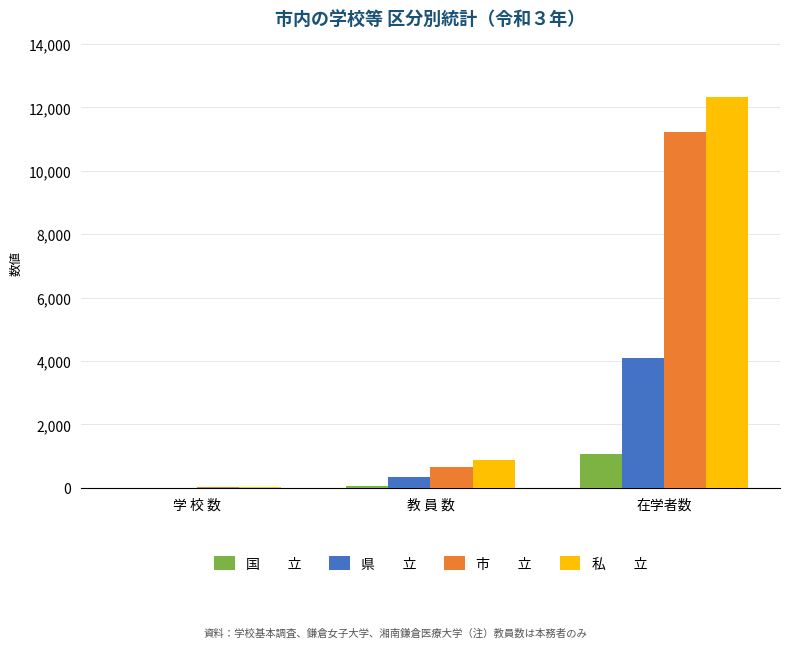

At which category is the sum across all series the highest?

在学者数